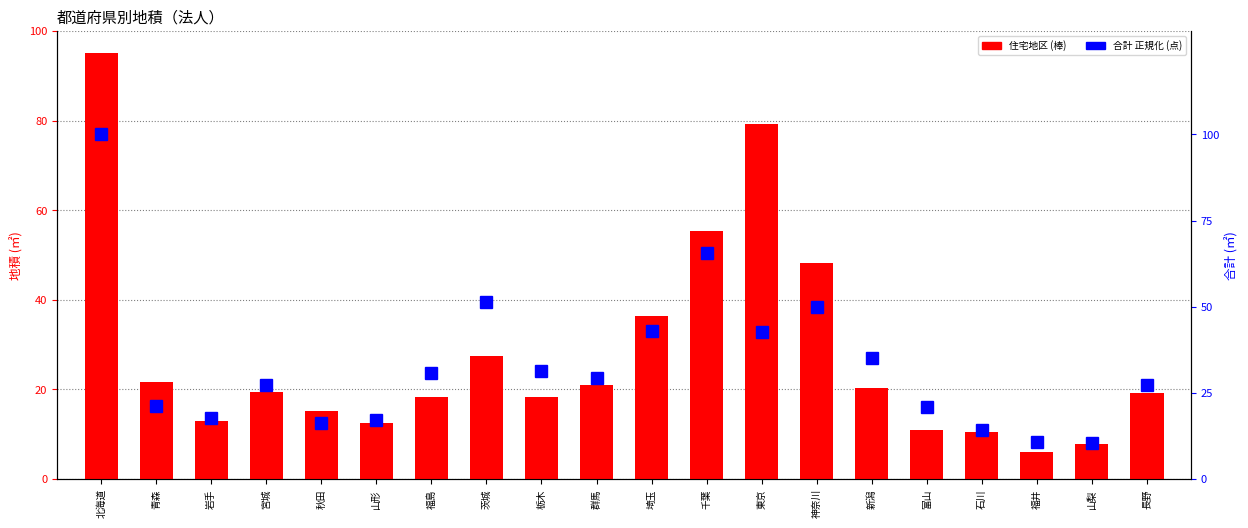

At how many categories does at least one series exceed 91?

1